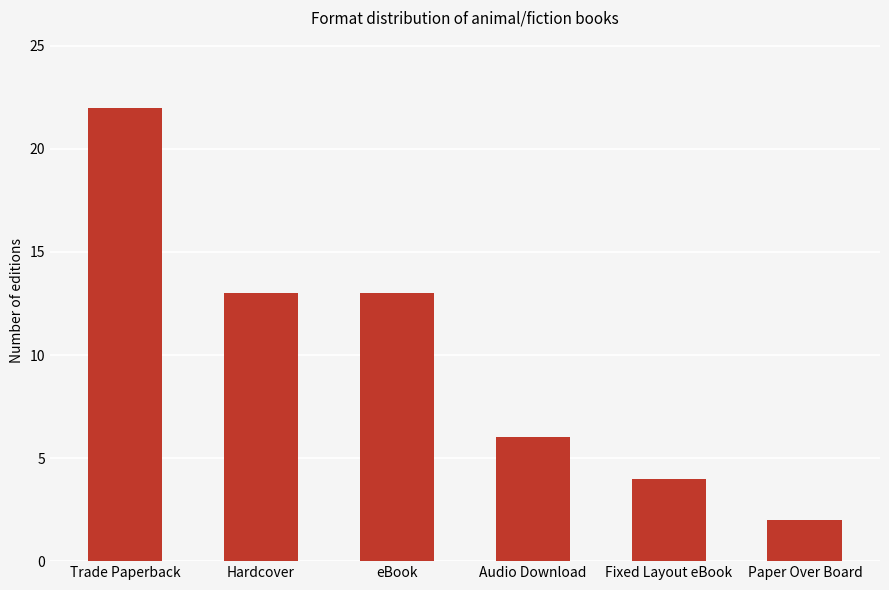

What is the difference between the values at Trade Paperback and Fixed Layout eBook?

18